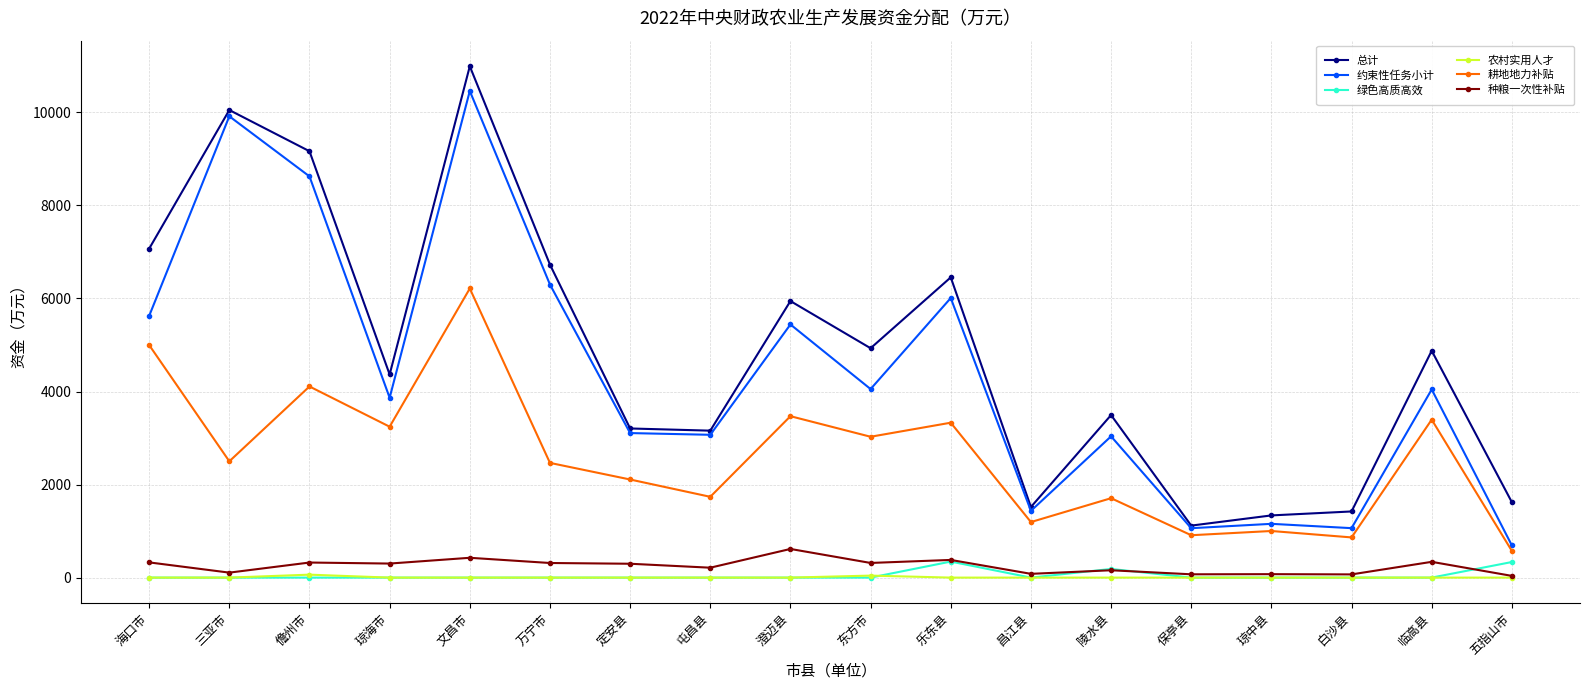

Between 昌江县 and 临高县, which series saw the biggest shift?

总计